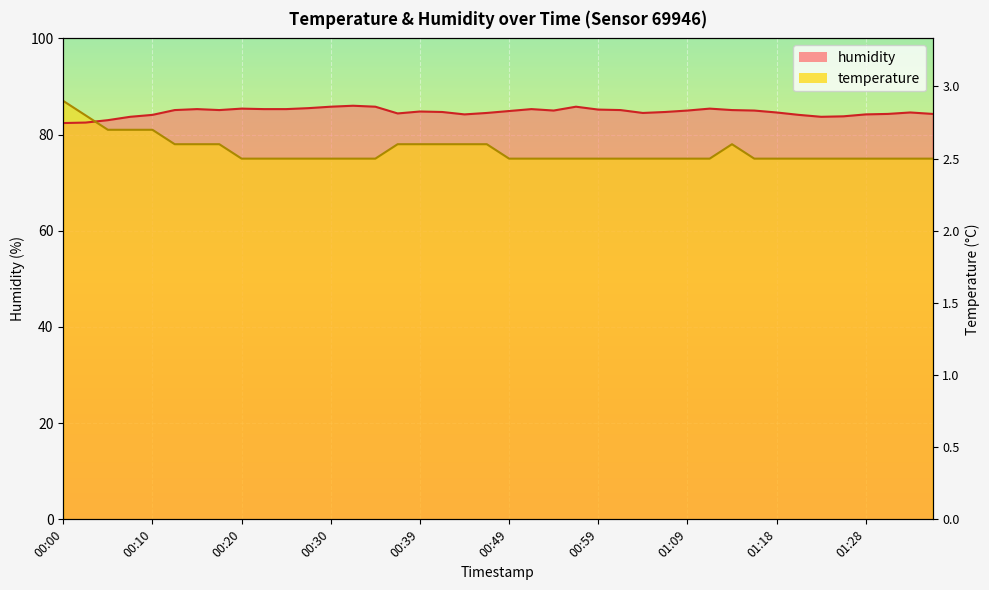

Which category has the lowest value in the temperature series?

00:20